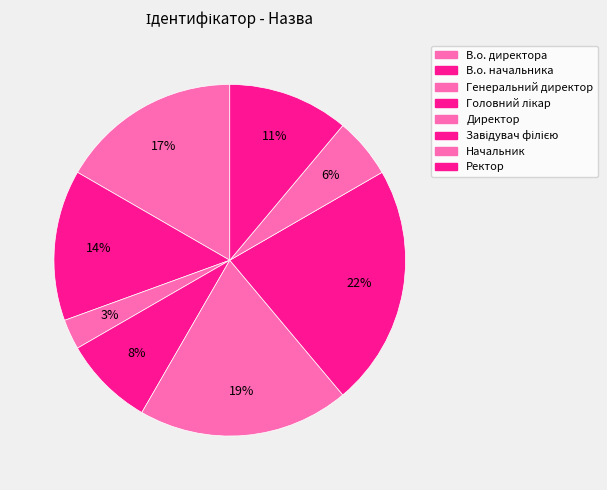

Is there a majority slice in this chart?

No